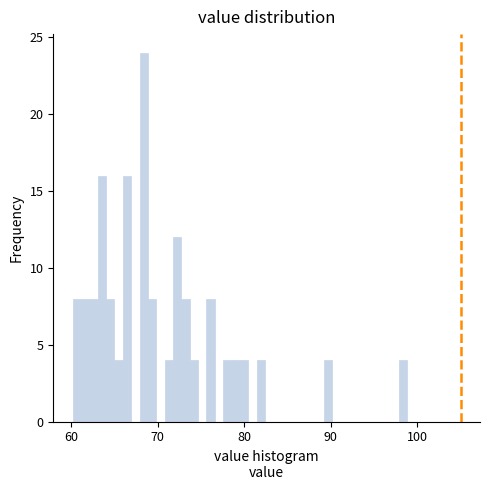

Around what value on the x-axis is the tallest bar? Give the approximate position of its centre, as read against the axis.

68